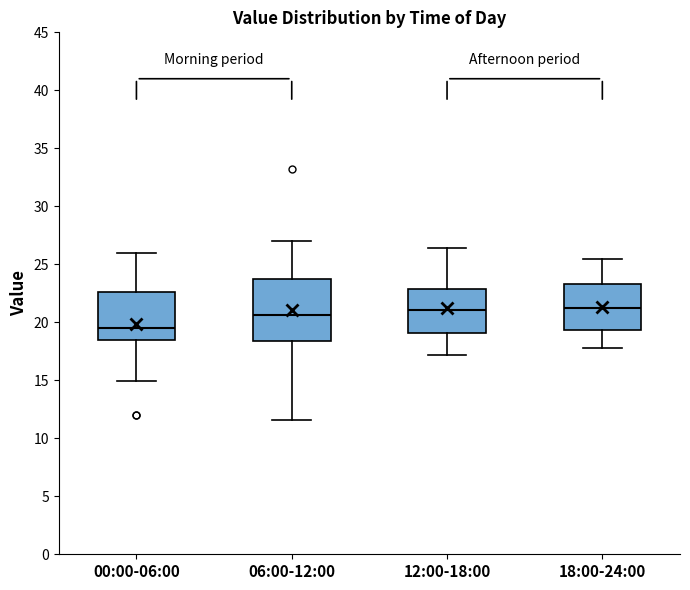

Which box is the tallest, from its lower edge to its upper edge?

06:00-12:00